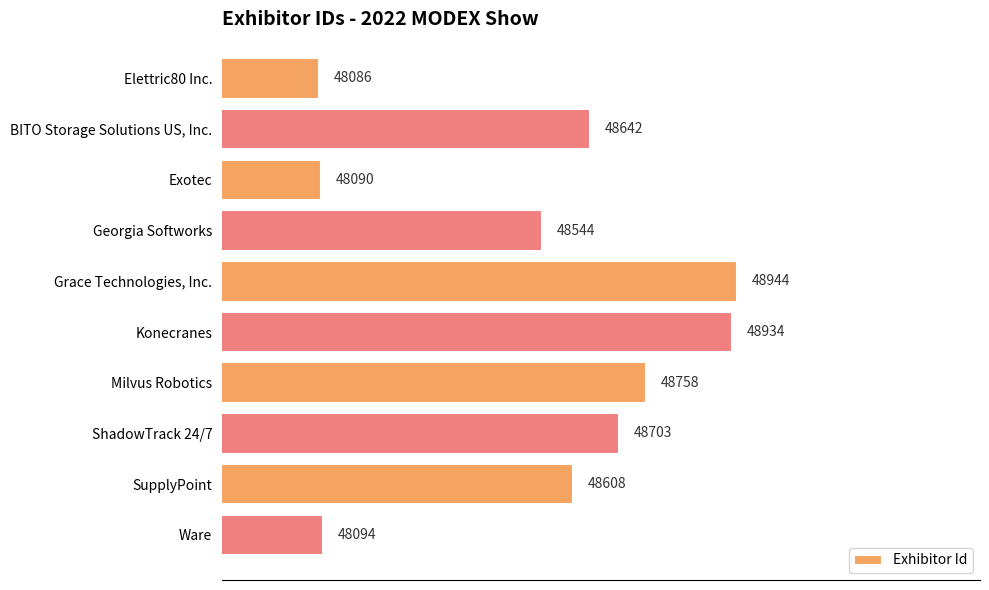

True or false: the data shows 82486 at BITO Storage Solutions US, Inc..

False